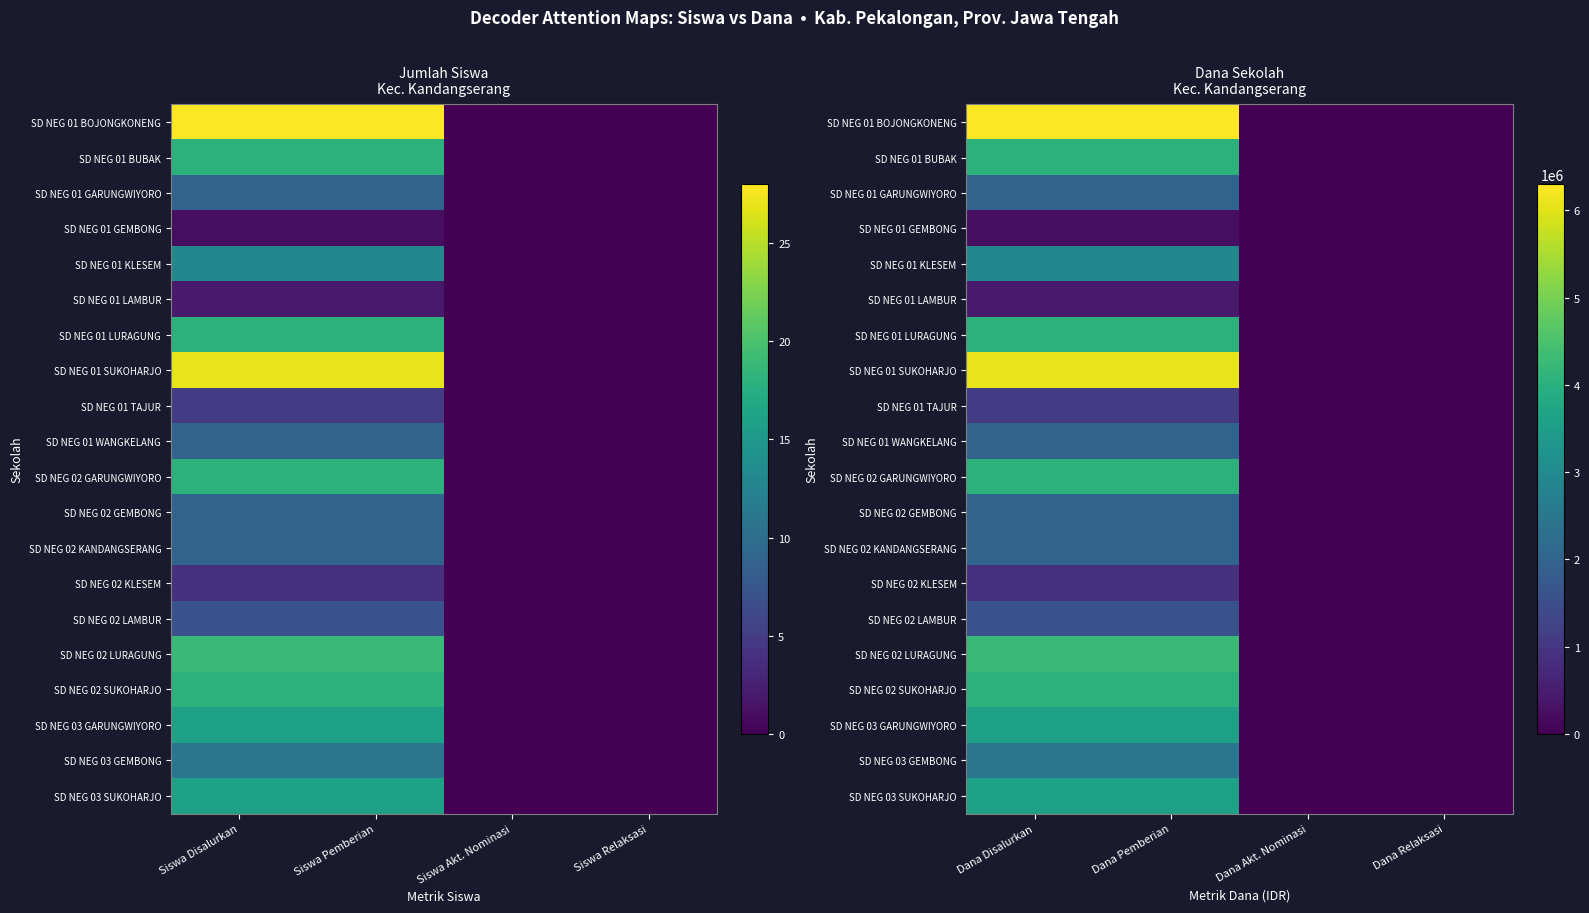

What is the average value of the SD NEG 01 WANGKELANG series?

1012500